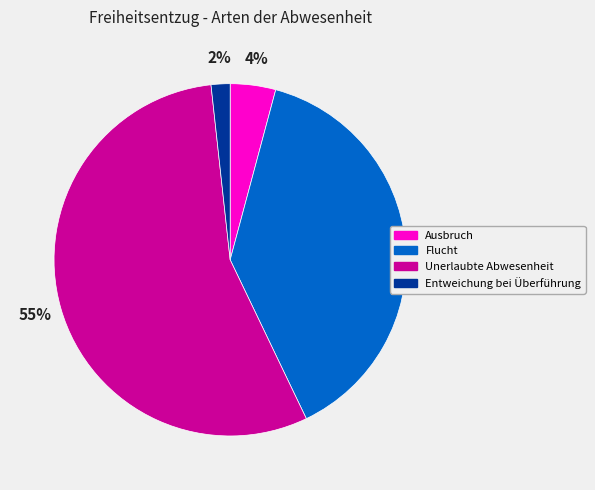

Which category has the biggest portion of the pie?

Unerlaubte Abwesenheit